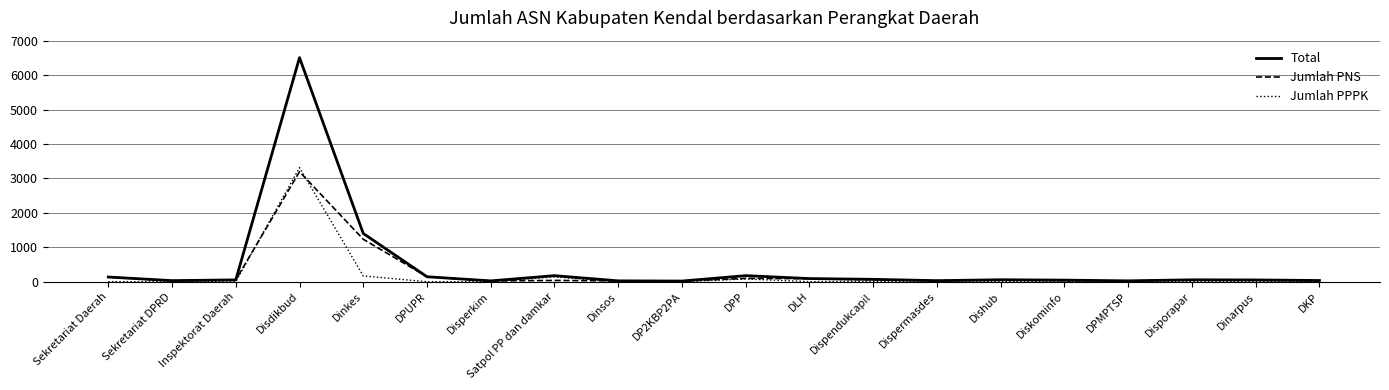

What is the difference between the highest and lowest values at Disdikbud?

3313